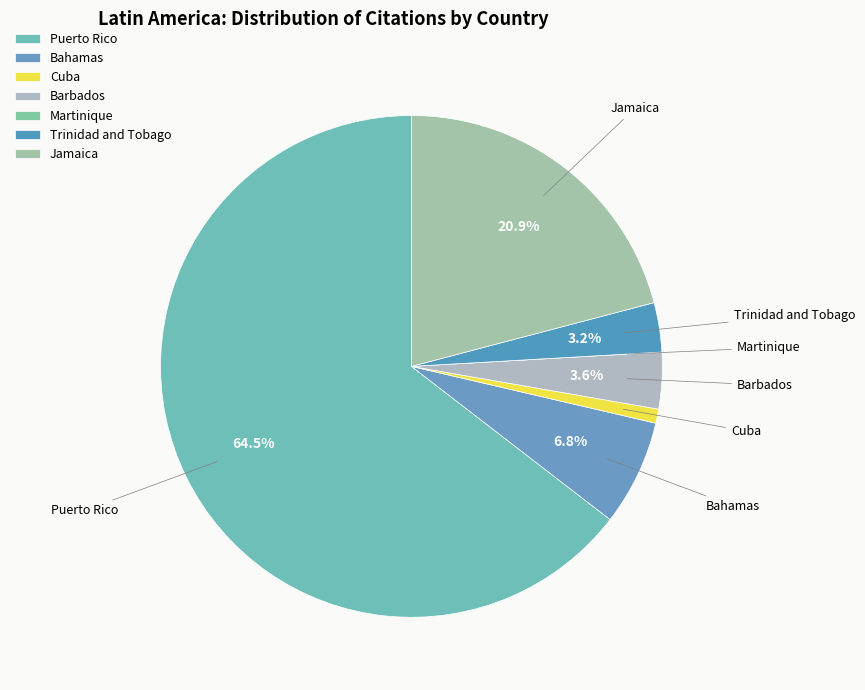

To the nearest percent, what is the combined percentage of Trinidad and Tobago and Jamaica?

24%